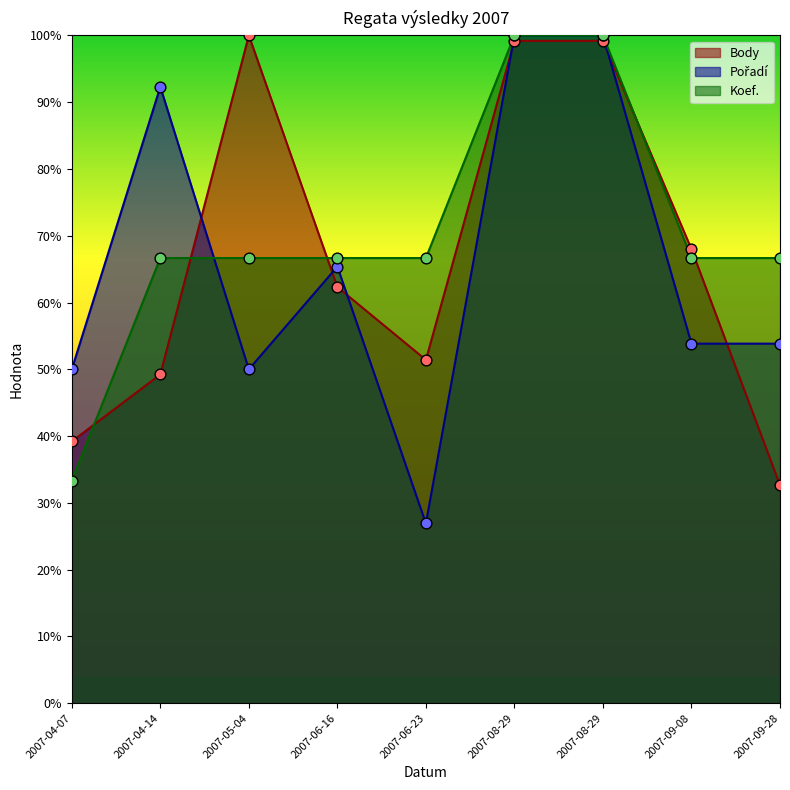

Which series has the widest spread of Y values?

Pořadí